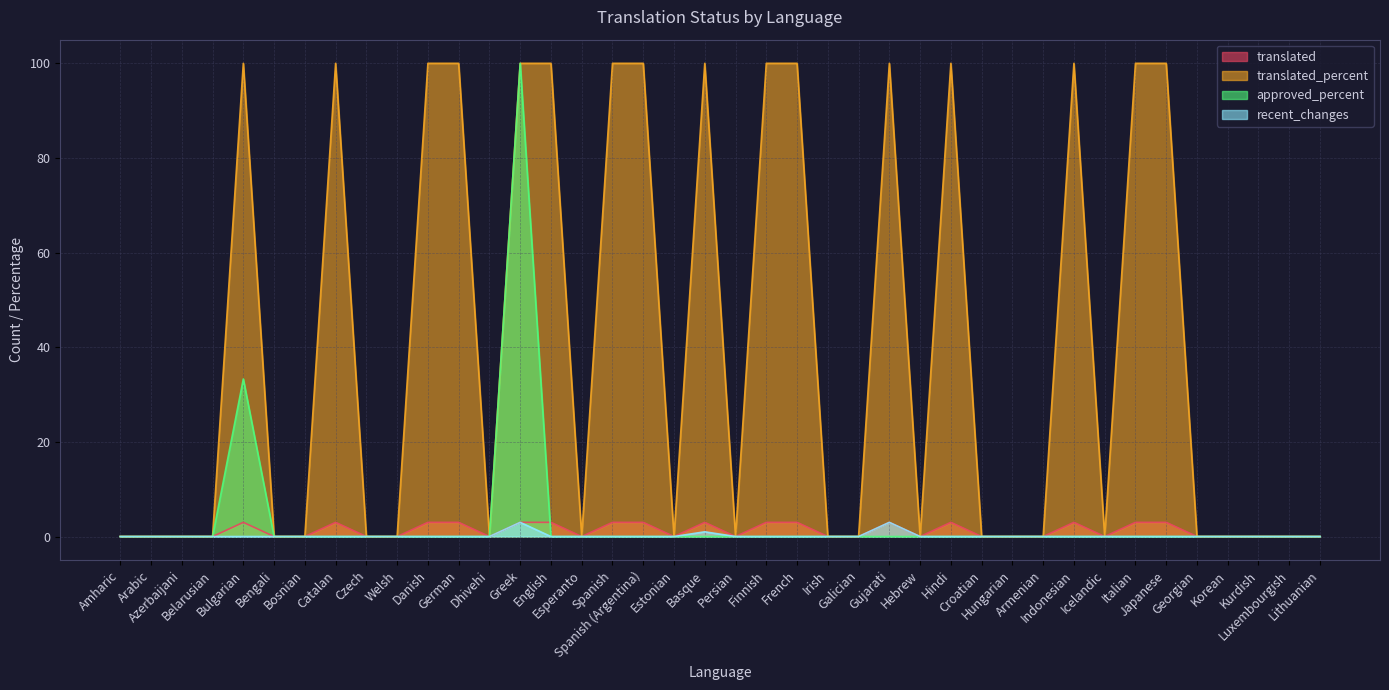

Reading right to left, extract all data points from this chart.

translated: 0.0	0.0	0.0	0.0	0.0	3.0	3.0	0.0	3.0	0.0	0.0	0.0	3.0	0.0	3.0	0.0	0.0	3.0	3.0	0.0	3.0	0.0	3.0	3.0	0.0	3.0	3.0	0.0	3.0	3.0	0.0	0.0	3.0	0.0	0.0	3.0	0.0	0.0	0.0	0.0
translated_percent: 0.0	0.0	0.0	0.0	0.0	100.0	100.0	0.0	100.0	0.0	0.0	0.0	100.0	0.0	100.0	0.0	0.0	100.0	100.0	0.0	100.0	0.0	100.0	100.0	0.0	100.0	100.0	0.0	100.0	100.0	0.0	0.0	100.0	0.0	0.0	100.0	0.0	0.0	0.0	0.0
approved_percent: 0.0	0.0	0.0	0.0	0.0	0.0	0.0	0.0	0.0	0.0	0.0	0.0	0.0	0.0	0.0	0.0	0.0	0.0	0.0	0.0	0.0	0.0	0.0	0.0	0.0	0.0	100.0	0.0	0.0	0.0	0.0	0.0	0.0	0.0	0.0	33.3	0.0	0.0	0.0	0.0
recent_changes: 0.0	0.0	0.0	0.0	0.0	0.0	0.0	0.0	0.0	0.0	0.0	0.0	0.0	0.0	3.0	0.0	0.0	0.0	0.0	0.0	1.0	0.0	0.0	0.0	0.0	0.0	3.0	0.0	0.0	0.0	0.0	0.0	0.0	0.0	0.0	0.0	0.0	0.0	0.0	0.0